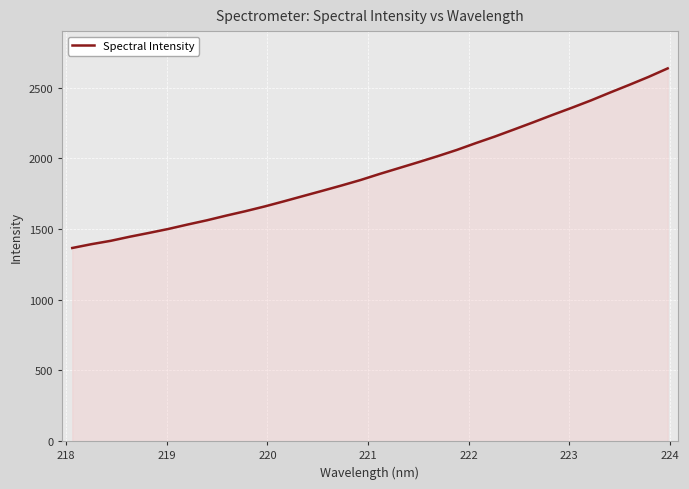

What is the maximum value shown in the chart?

2636.1